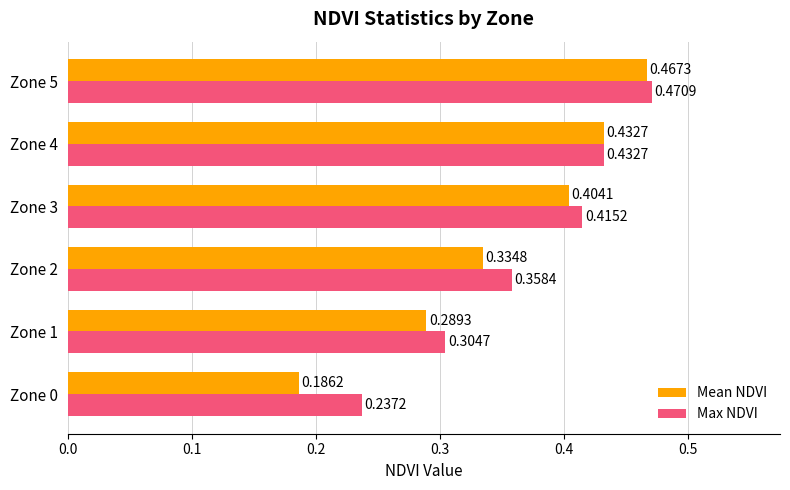

What are all the series names shown in the legend?

Mean NDVI, Max NDVI